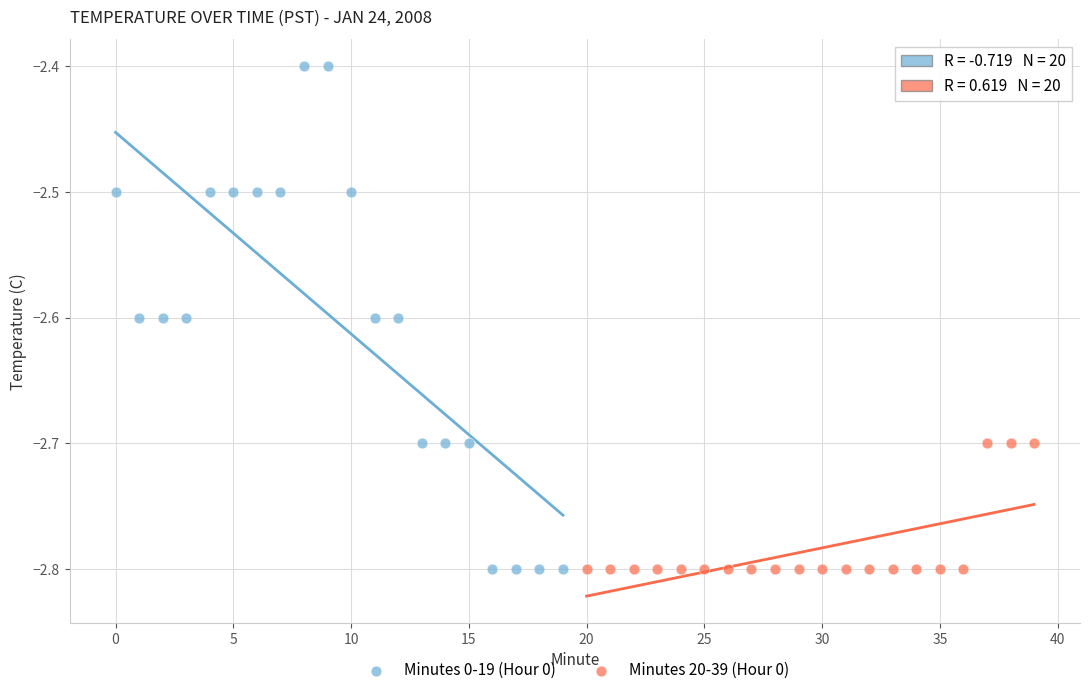

Which series has the widest spread of Y values?

Minutes 0-19 (Hour 0)